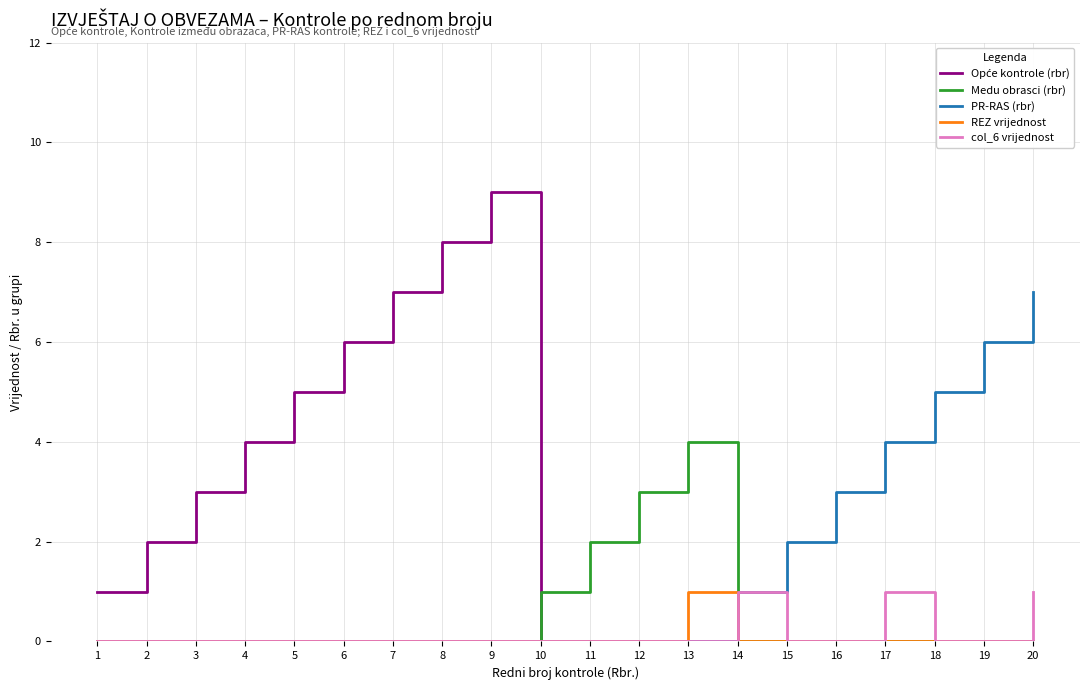

What is the difference between the highest and lowest values at 18?

5